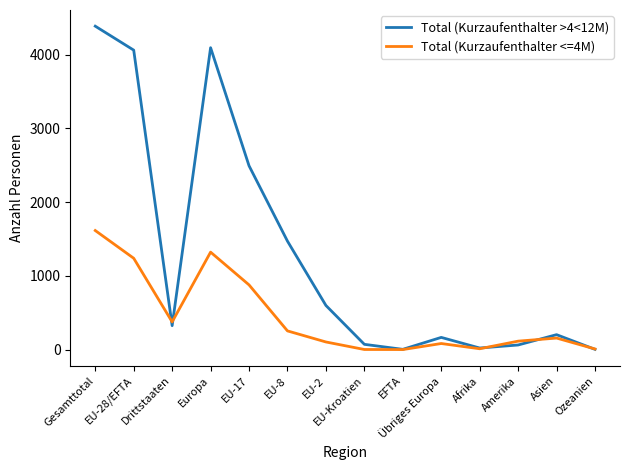

Is it true that Total (Kurzaufenthalter <=4M) equals 217 at Drittstaaten?

False